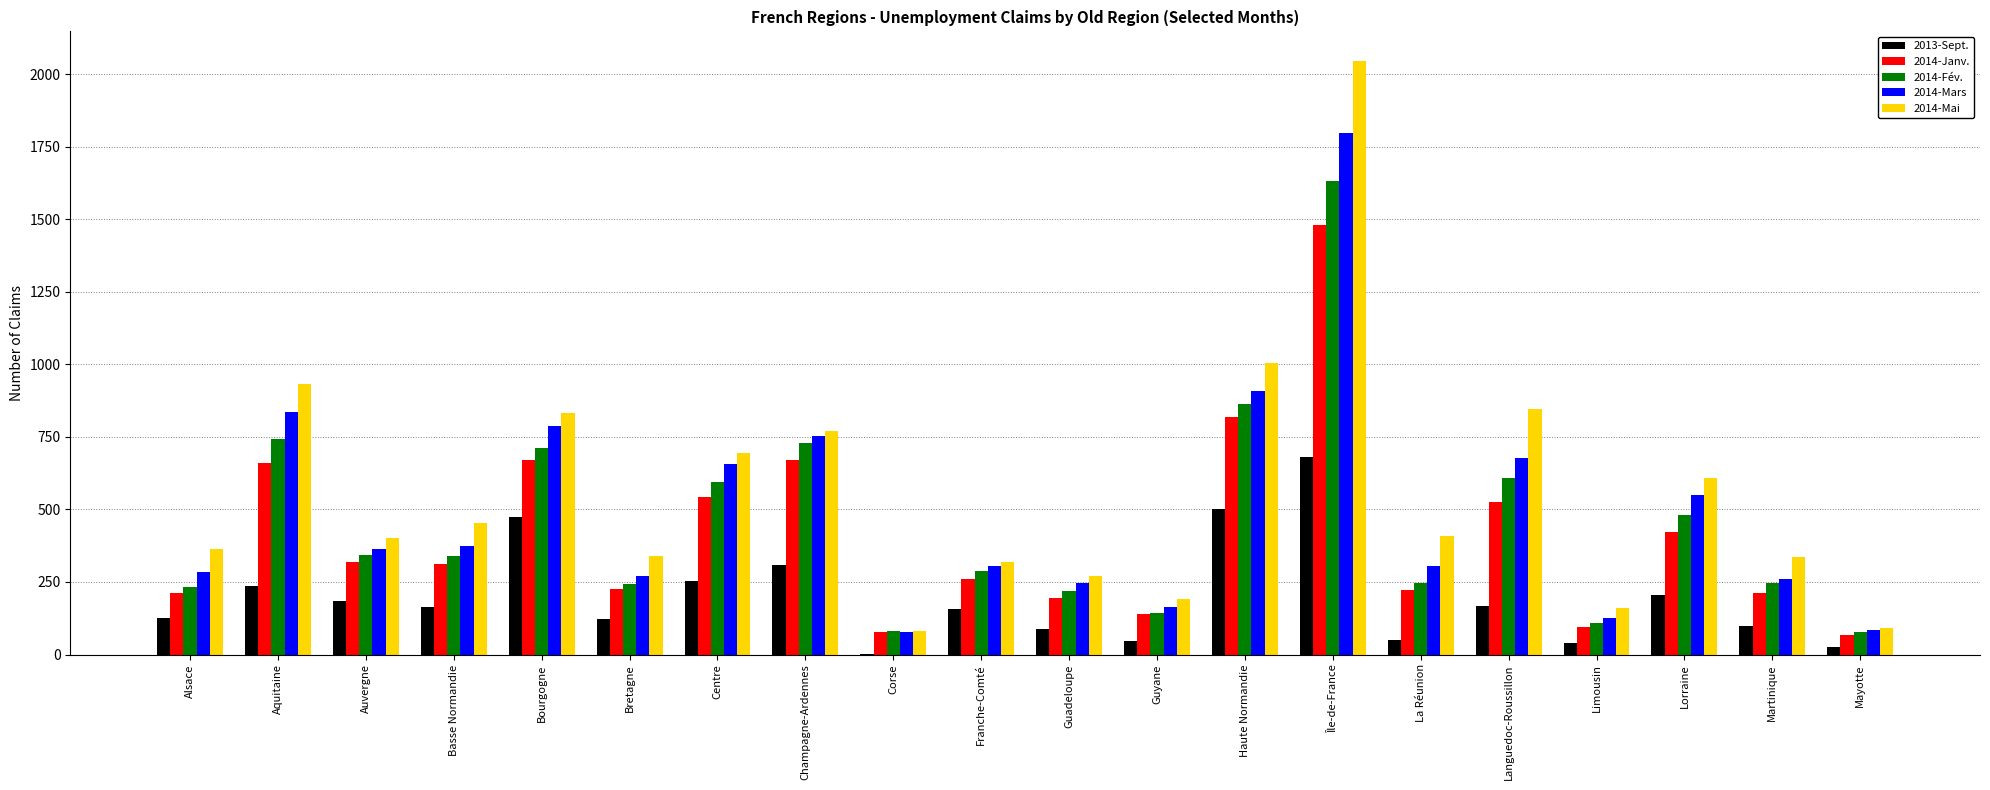

What is the average value of the 2014-Mai series?

557